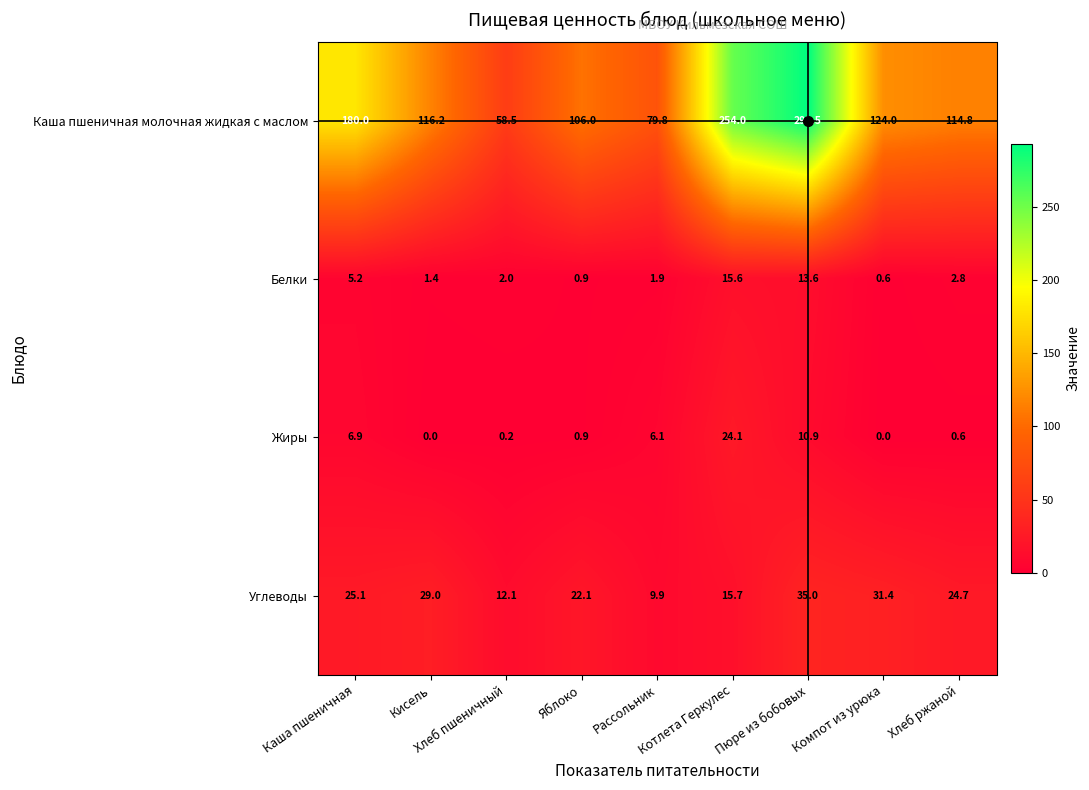

What is the sum of all Жиры values?

49.7